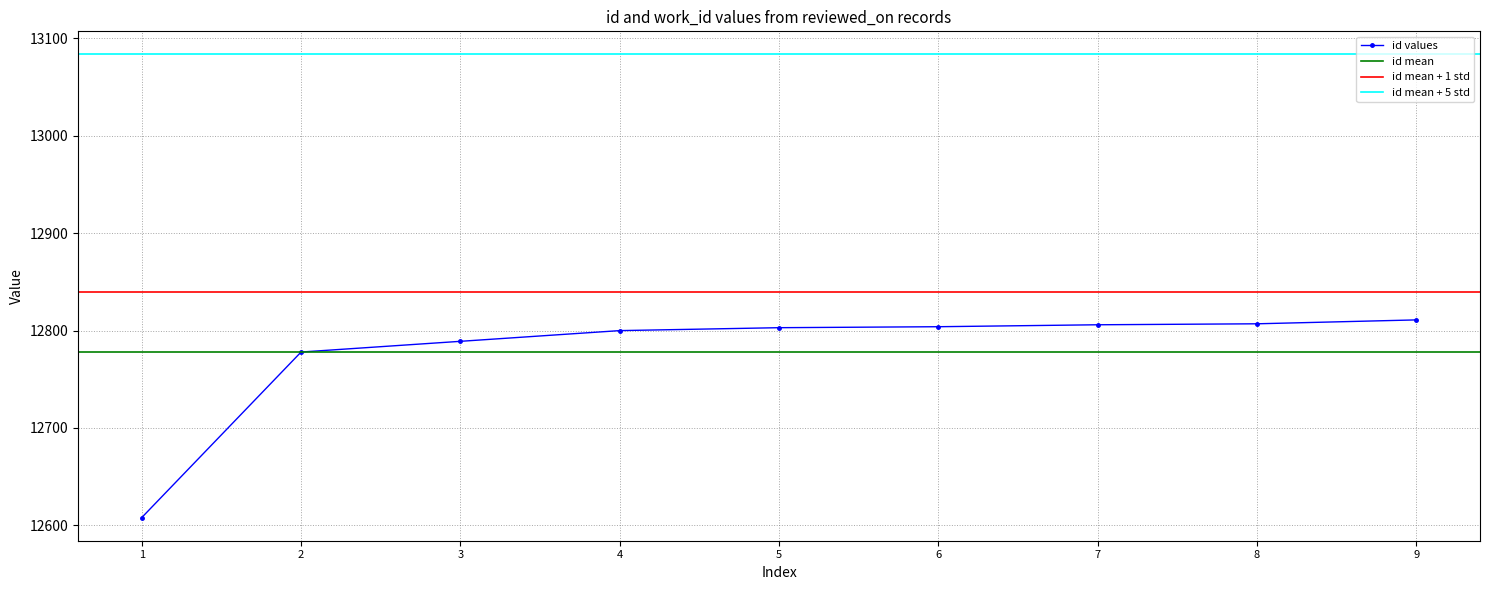

Does the chart have visible grid lines?

Yes